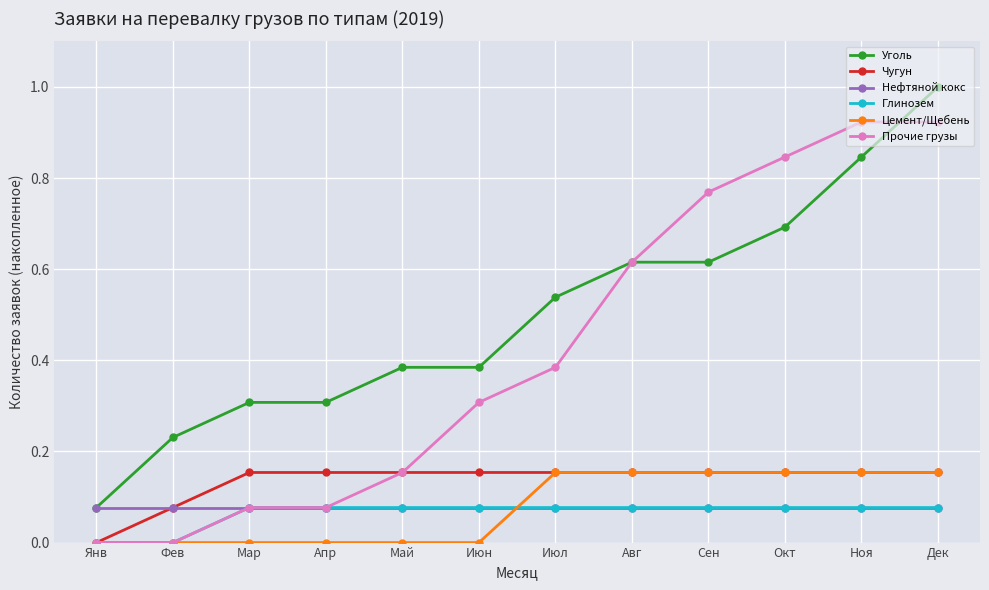

What is the greatest value displayed?

1.0